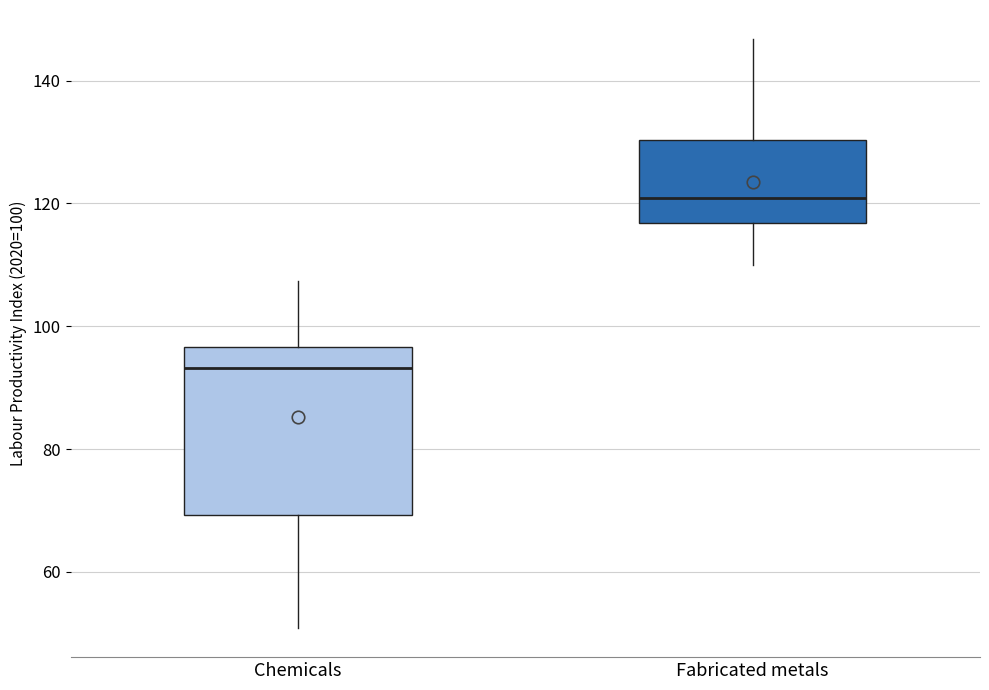

Which box is the tallest, from its lower edge to its upper edge?

Chemicals